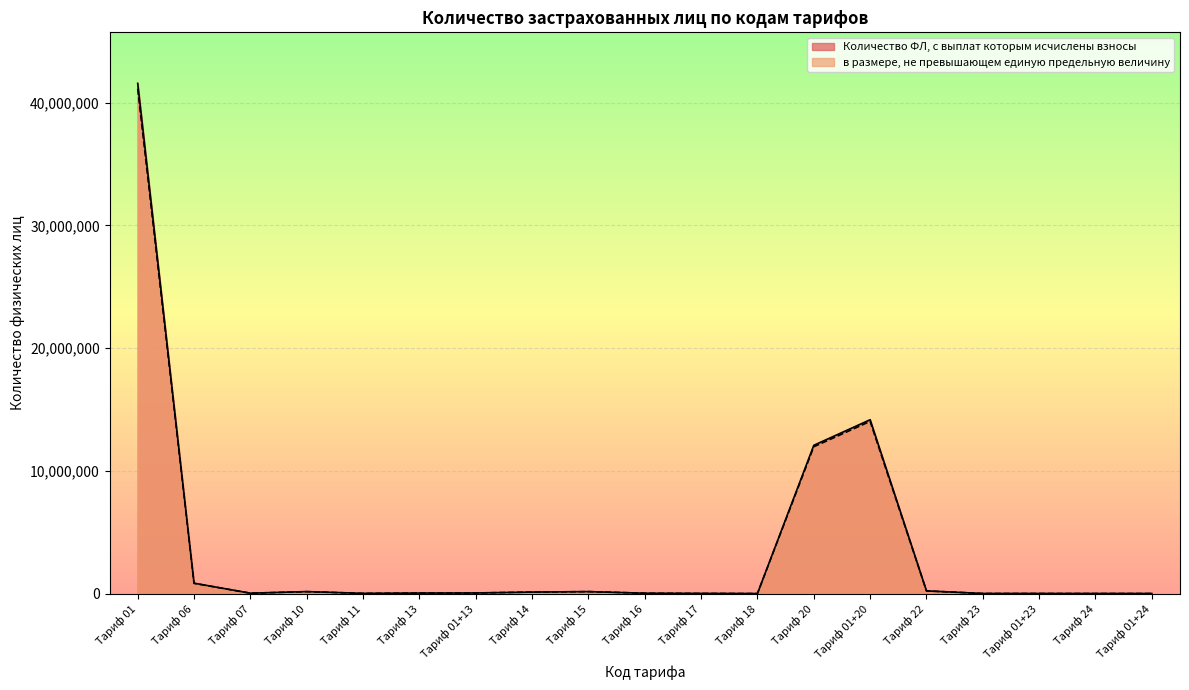

List the labels in order of в размере, не превышающем единую предельную величину value, smallest first.

Тариф 18, Тариф 24, Тариф 01+24, Тариф 23, Тариф 01+23, Тариф 17, Тариф 11, Тариф 16, Тариф 07, Тариф 13, Тариф 01+13, Тариф 14, Тариф 10, Тариф 15, Тариф 22, Тариф 06, Тариф 20, Тариф 01+20, Тариф 01